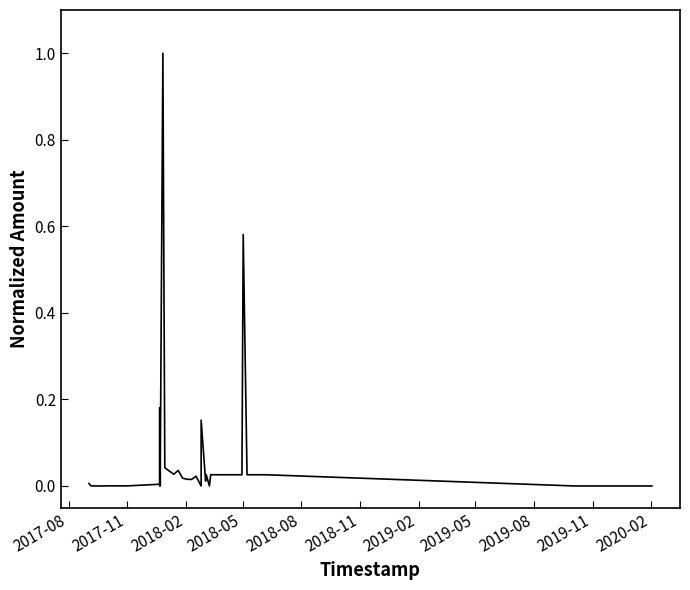

What is the difference between the maximum and second lowest values?

1.0